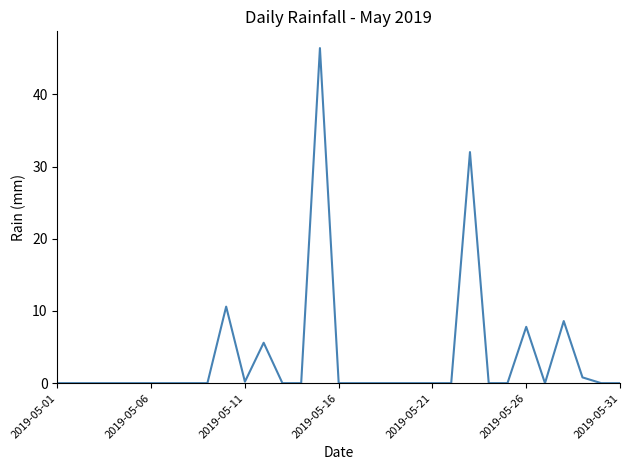

How many lines are shown in the chart?

1